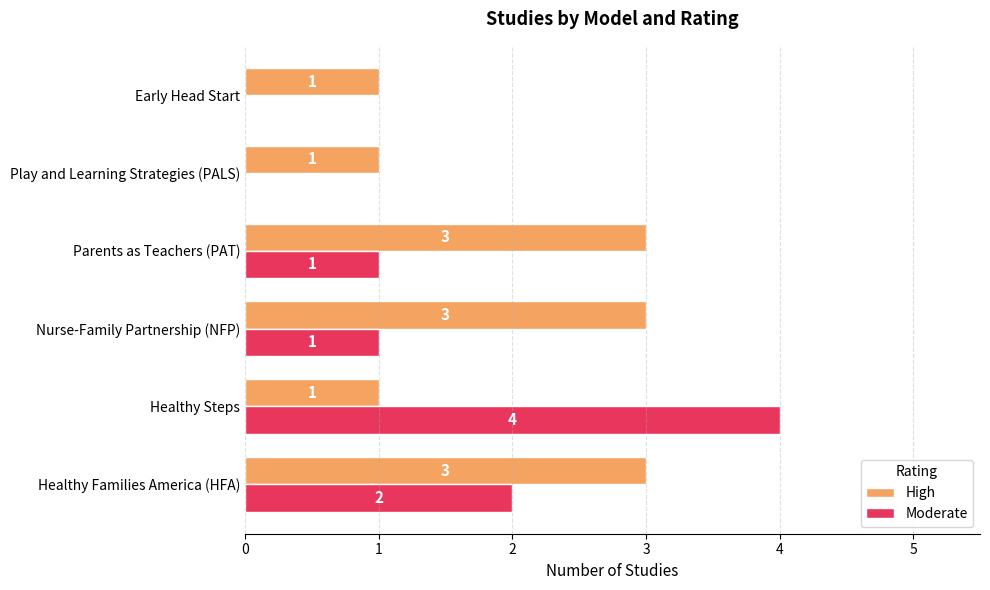

Which series has the widest spread of values?

Moderate